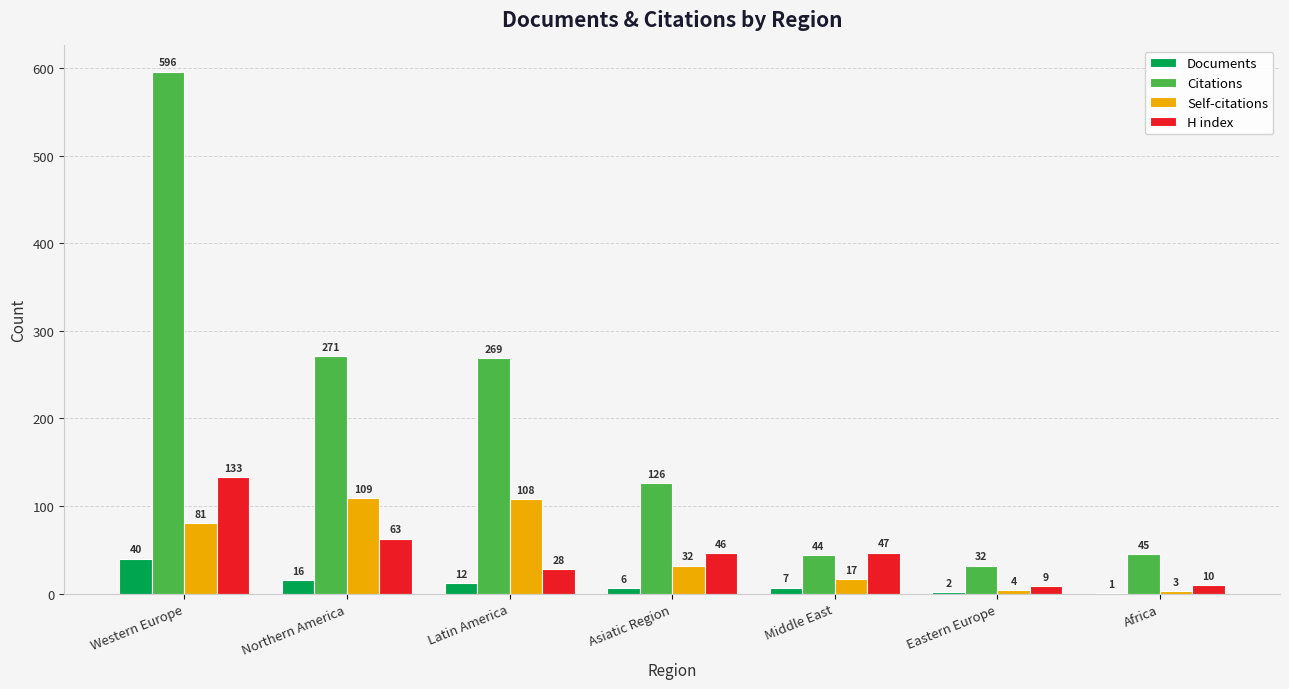

What value does the Documents series have at Middle East?

7